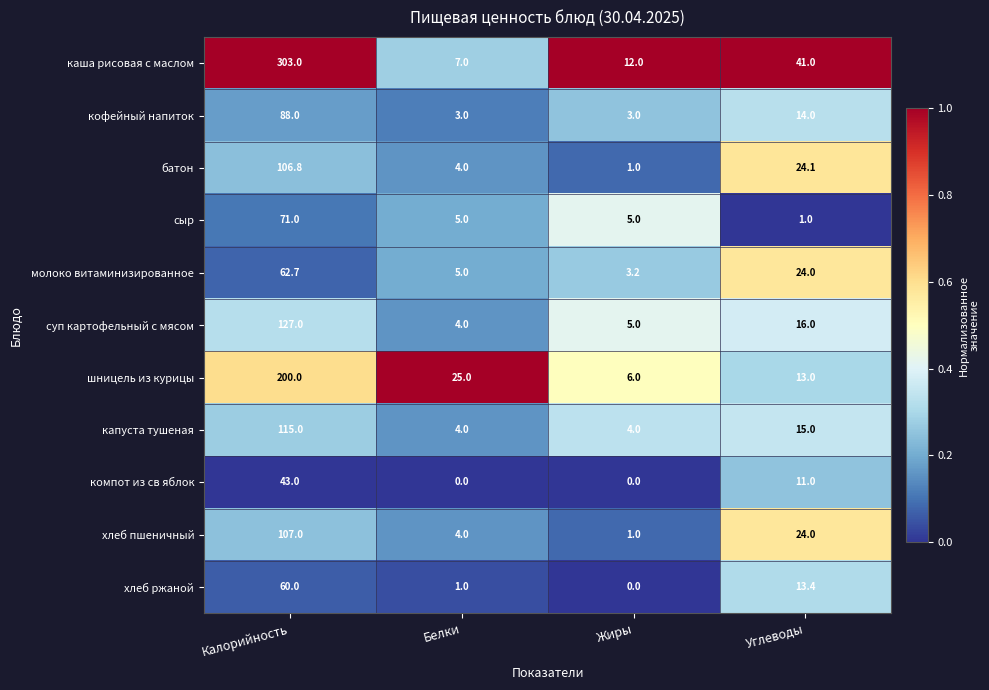

At how many categories does at least one series exceed 0?

4